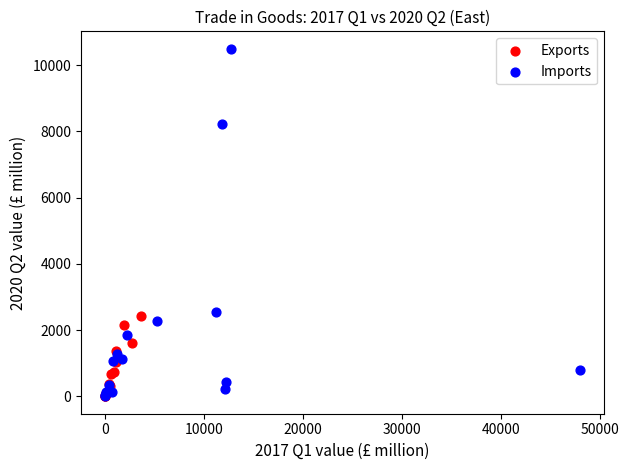

Which series has the largest Y range (max minus min)?

Imports